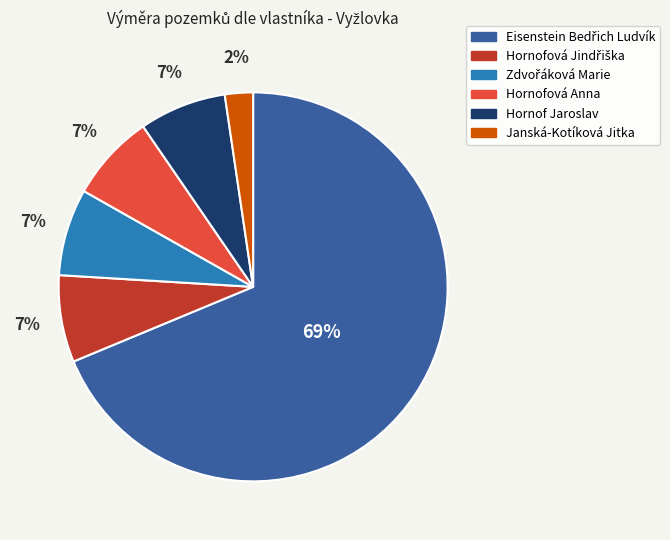

The Hornof Jaroslav slice represents 7% of the pie. True or false?

True